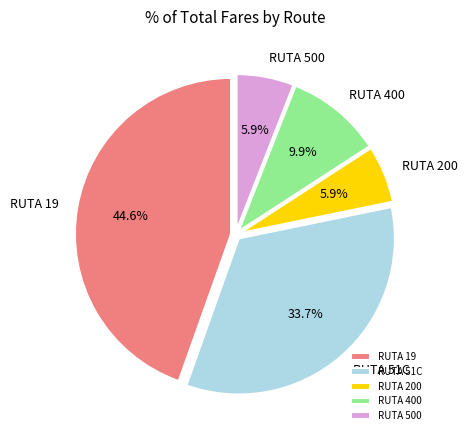

True or false: RUTA 500 accounts for 19% of the total.

False